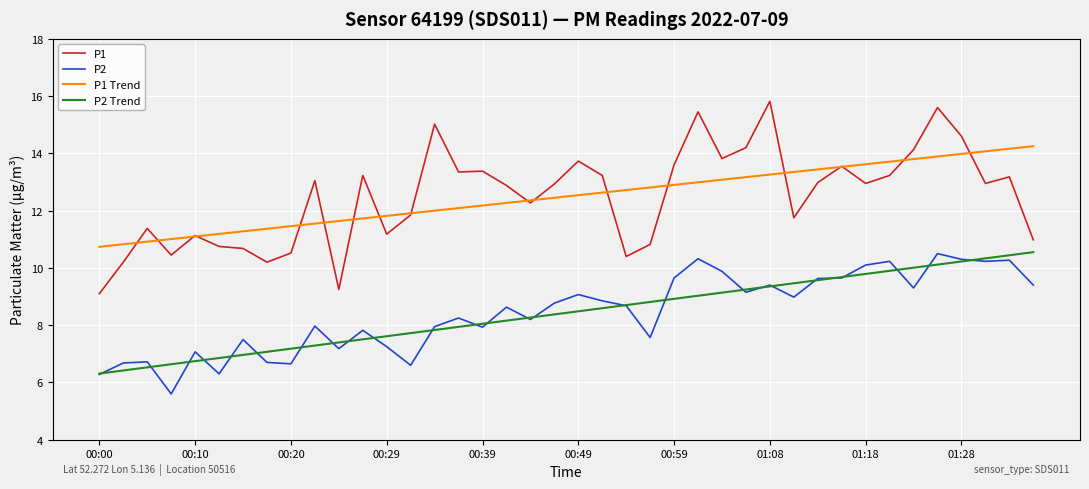

True or false: P1 and P2 cross at least once.

False